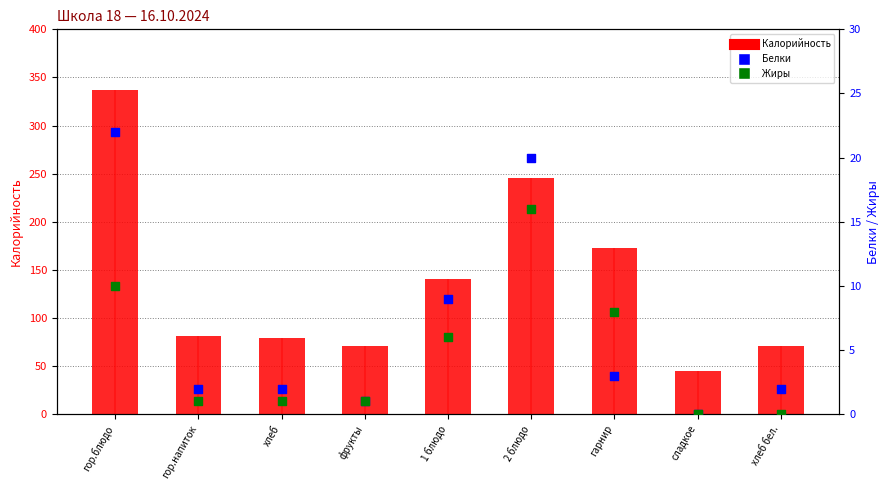

At how many categories does at least one series exceed 19?

2